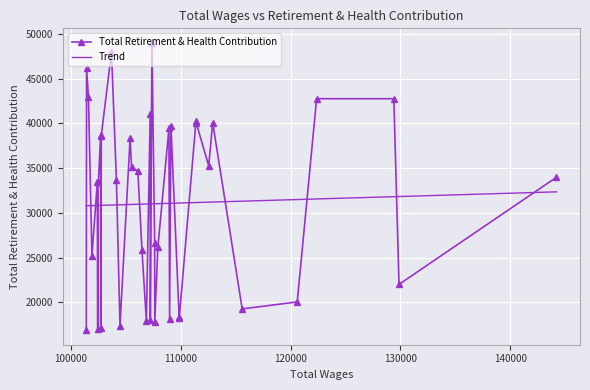

True or false: Total Retirement & Health Contribution has more than 0 points higher than both neighbors.

True